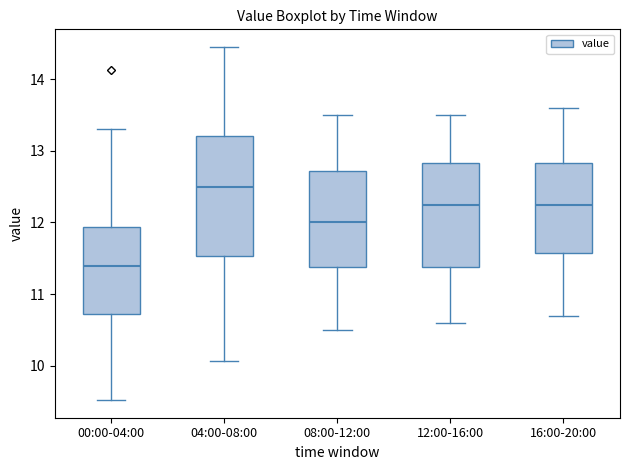

Where is the upper edge of the box for 04:00-08:00 on the y-axis? The values are not printed on the chart, so give them approximately, as read against the axis.

13.2